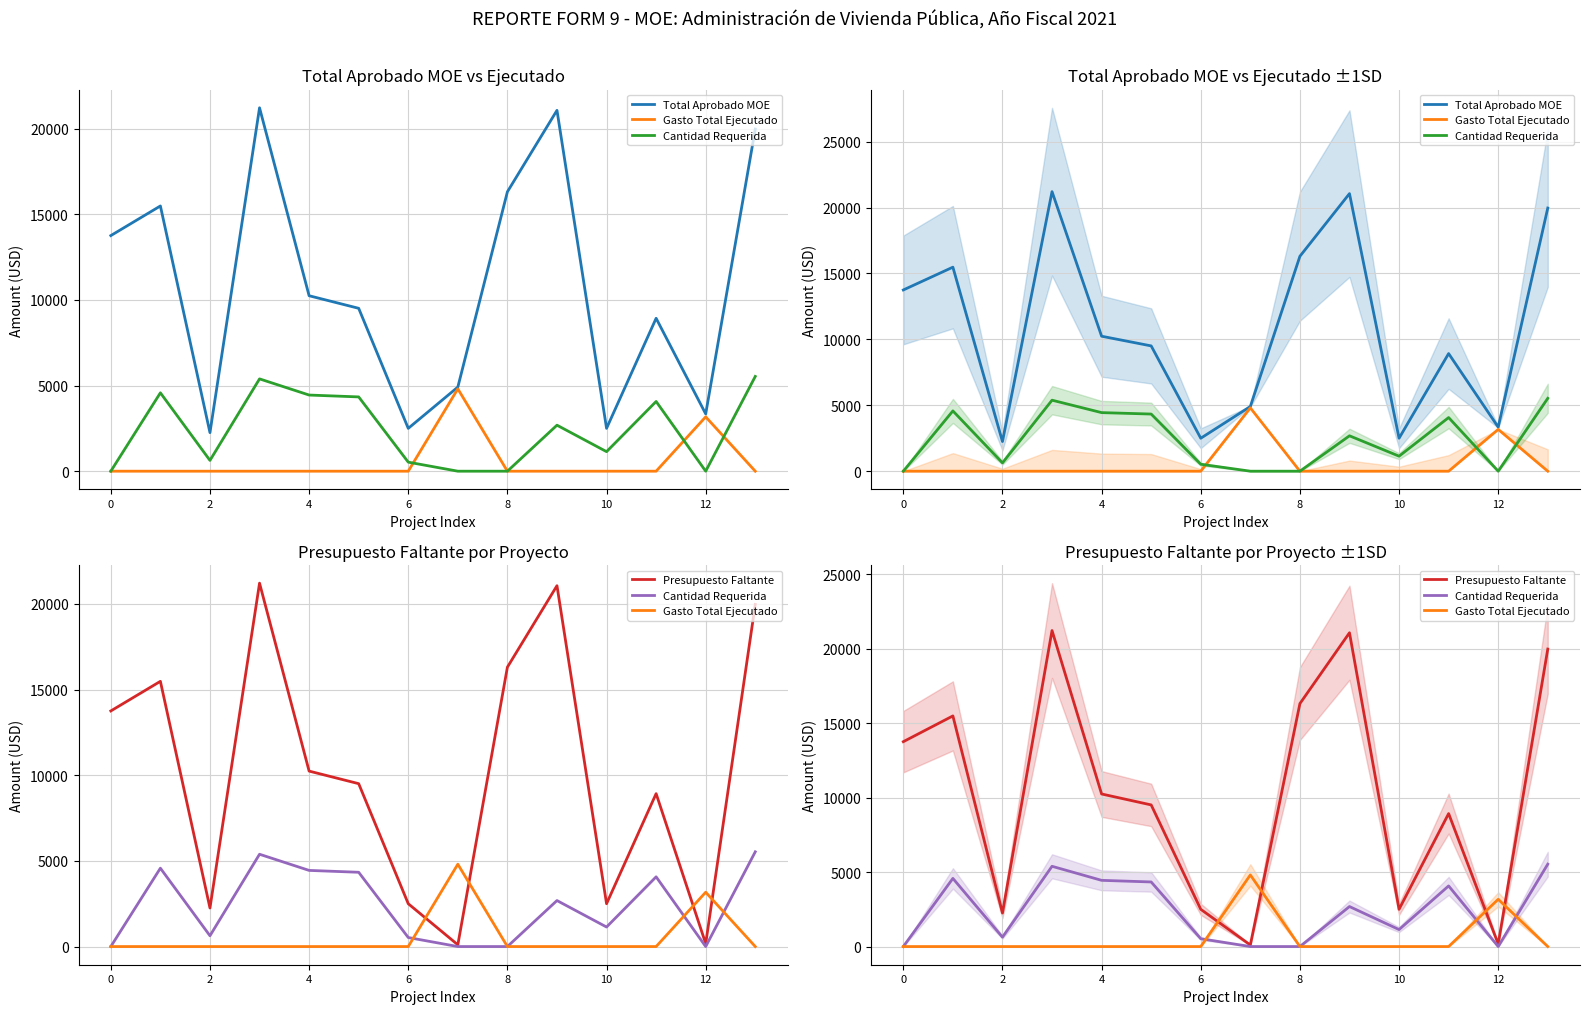

What is the spread (max minus min) of values at 13?

19966